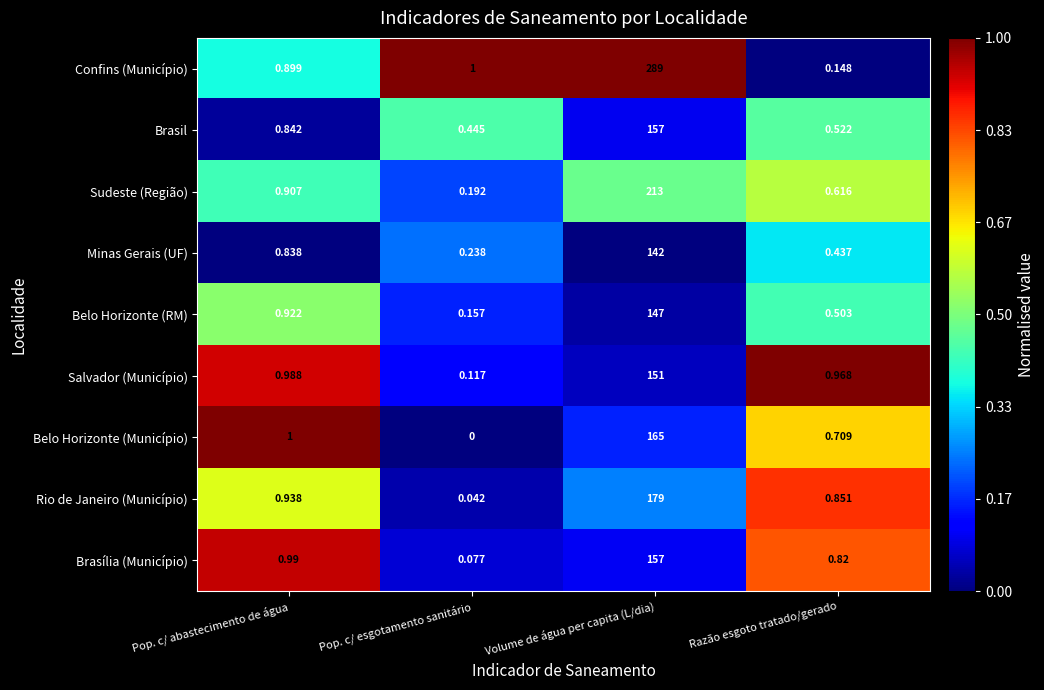

Which series changed the most between Volume de água per capita (L/dia) and Razão esgoto tratado/gerado?

Confins (Município)